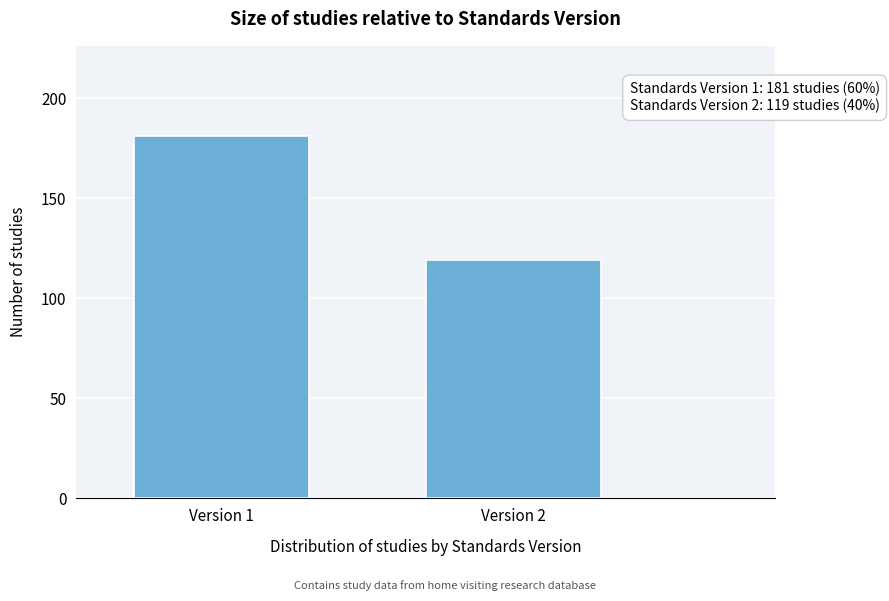

Reading left to right, transcribe all the data shown in this chart.

Version 1=181	Version 2=119